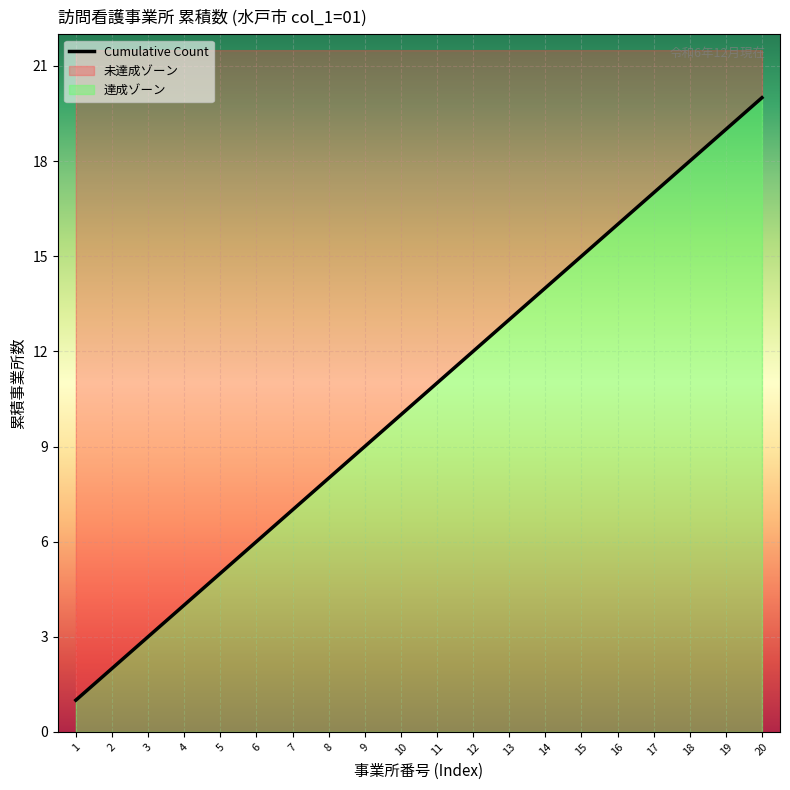

Where does the data first go above 11?

12